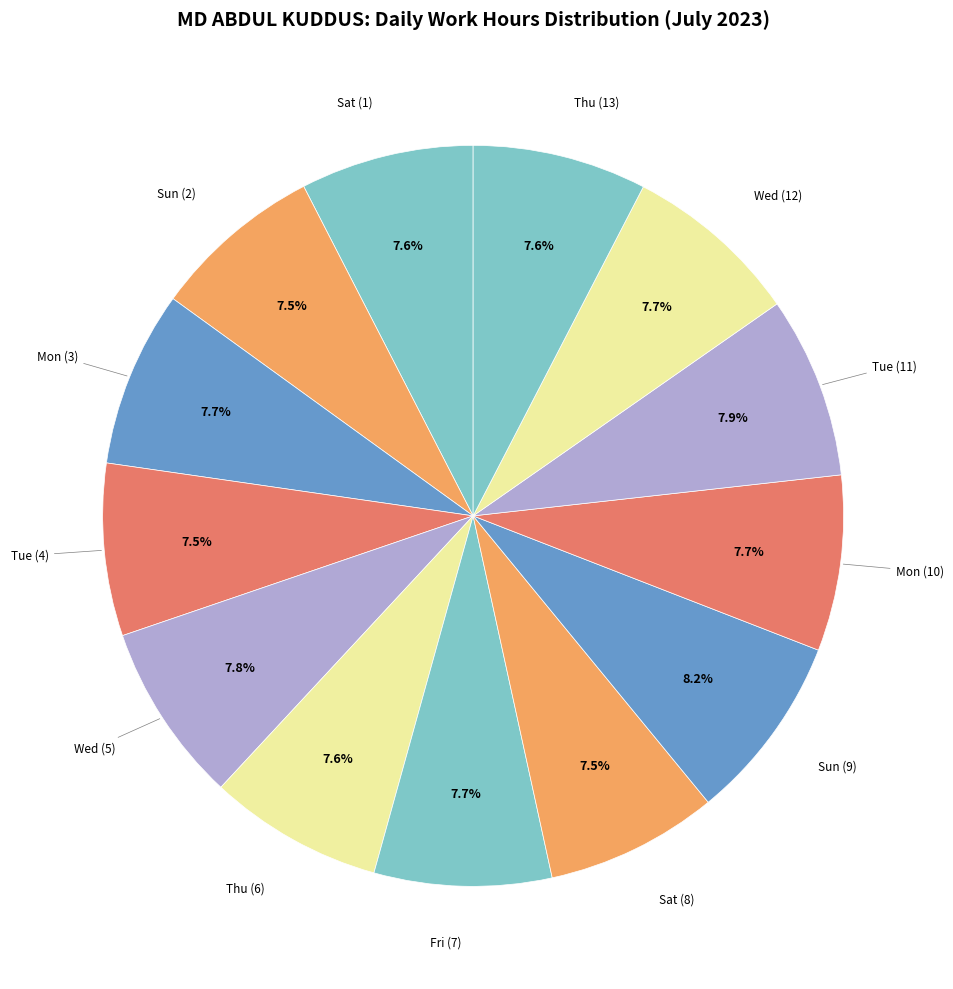

True or false: Wed (5) accounts for 18% of the total.

False